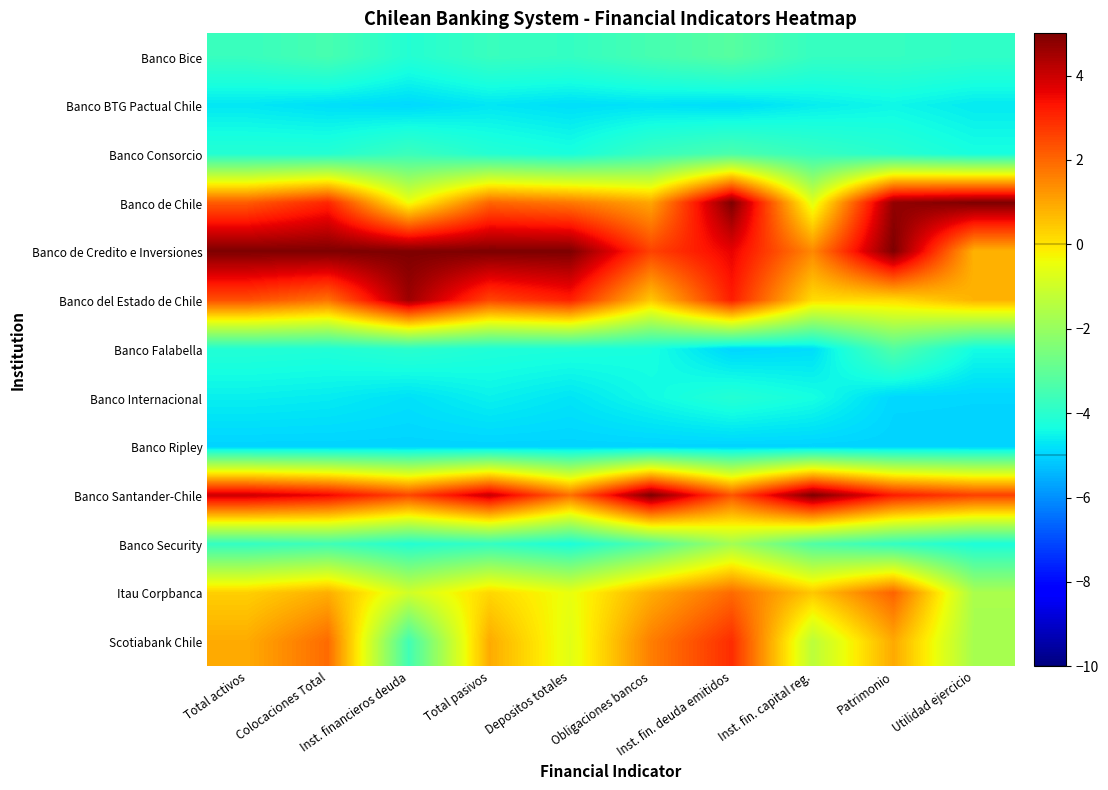

Which series has the widest spread of values?

Scotiabank Chile